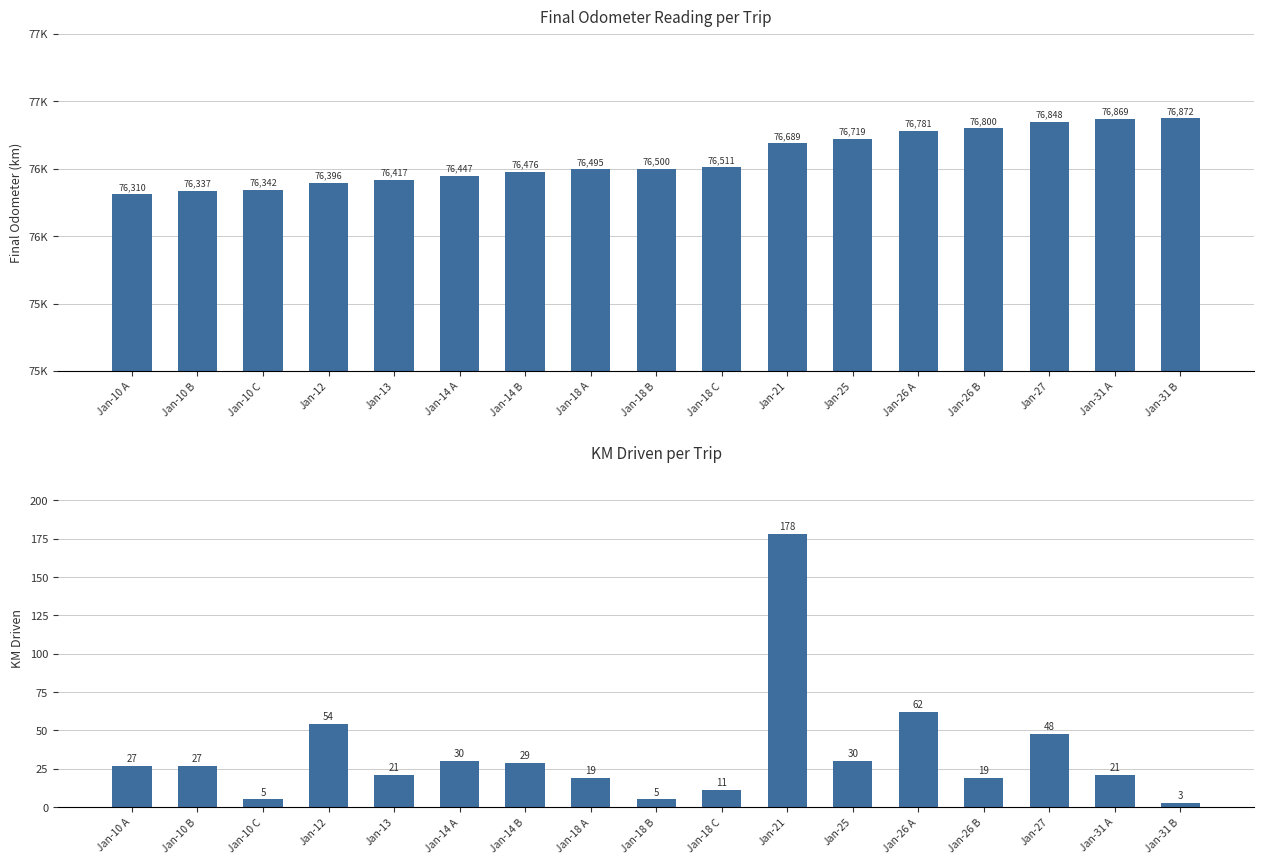

True or false: KM Driven (col_13) has a value of 7 at Jan-18 B.

False